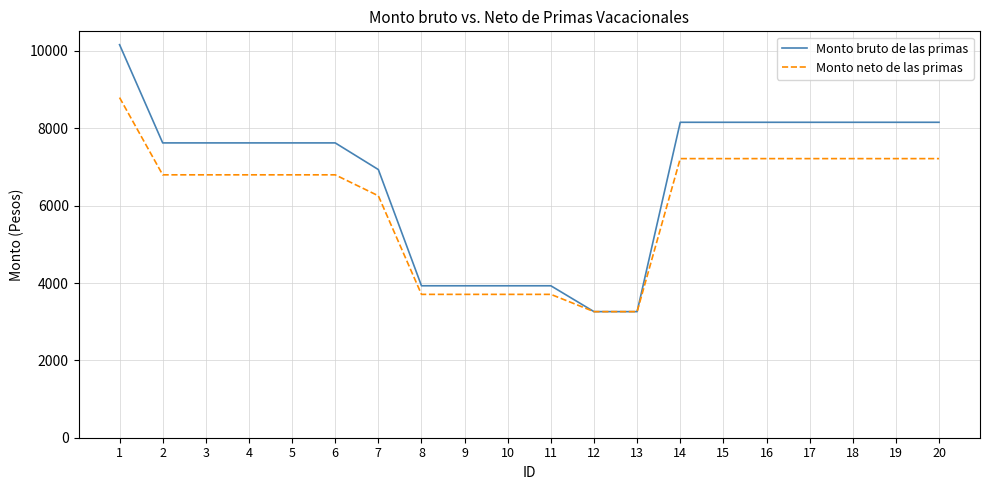

What is the maximum value for Monto bruto de las primas?

10162.4